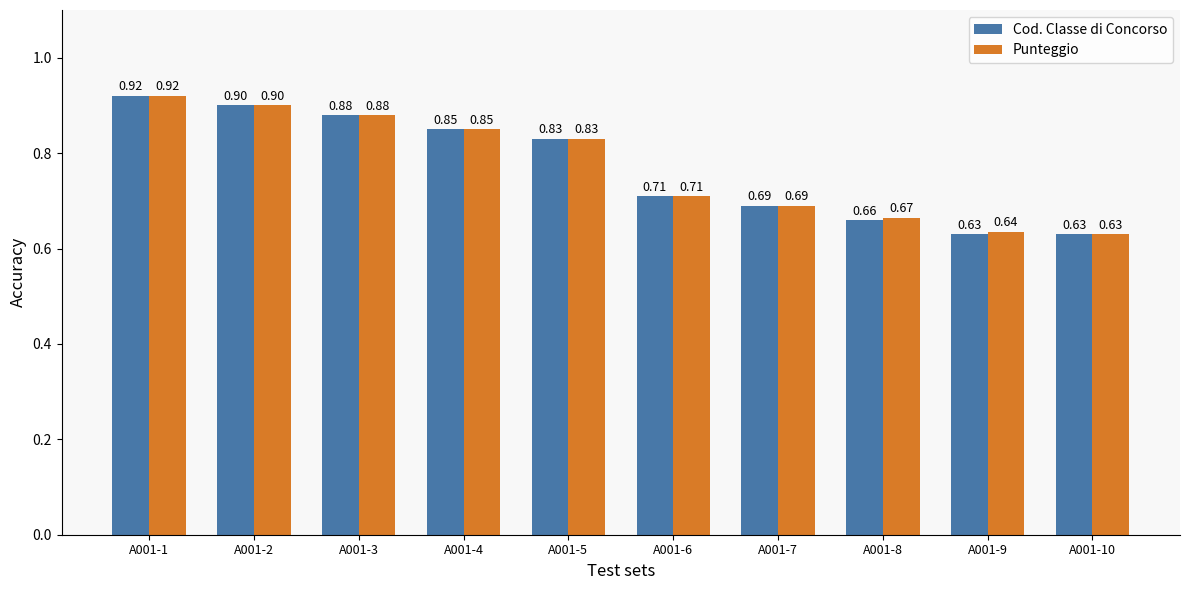

At which category is the sum across all series the highest?

A001-1